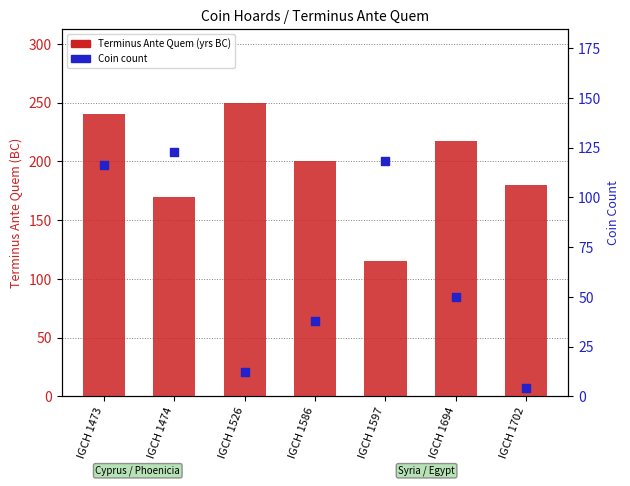

What are all the series names shown in the legend?

Terminus Ante Quem (yrs BC), Coin count